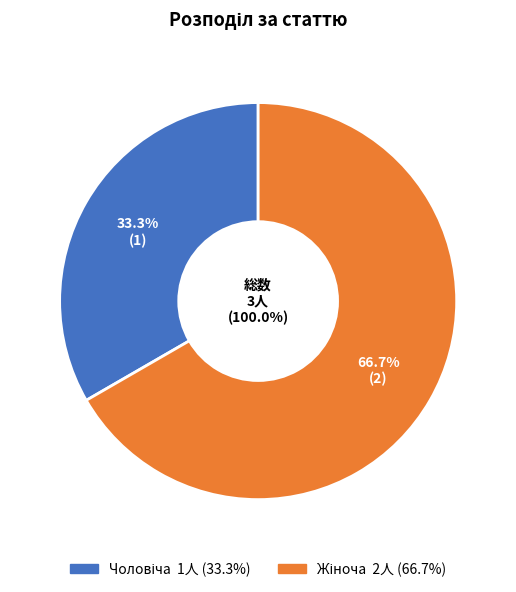

Which category accounts for the majority?

Жіноча